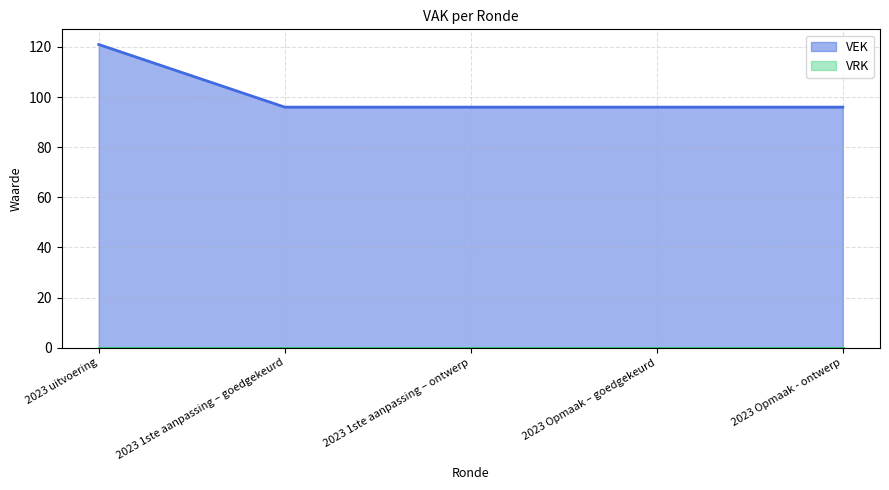

Rank the categories by value from lowest to highest.

2023 1ste aanpassing – goedgekeurd, 2023 1ste aanpassing – ontwerp, 2023 Opmaak – goedgekeurd, 2023 Opmaak - ontwerp, 2023 uitvoering